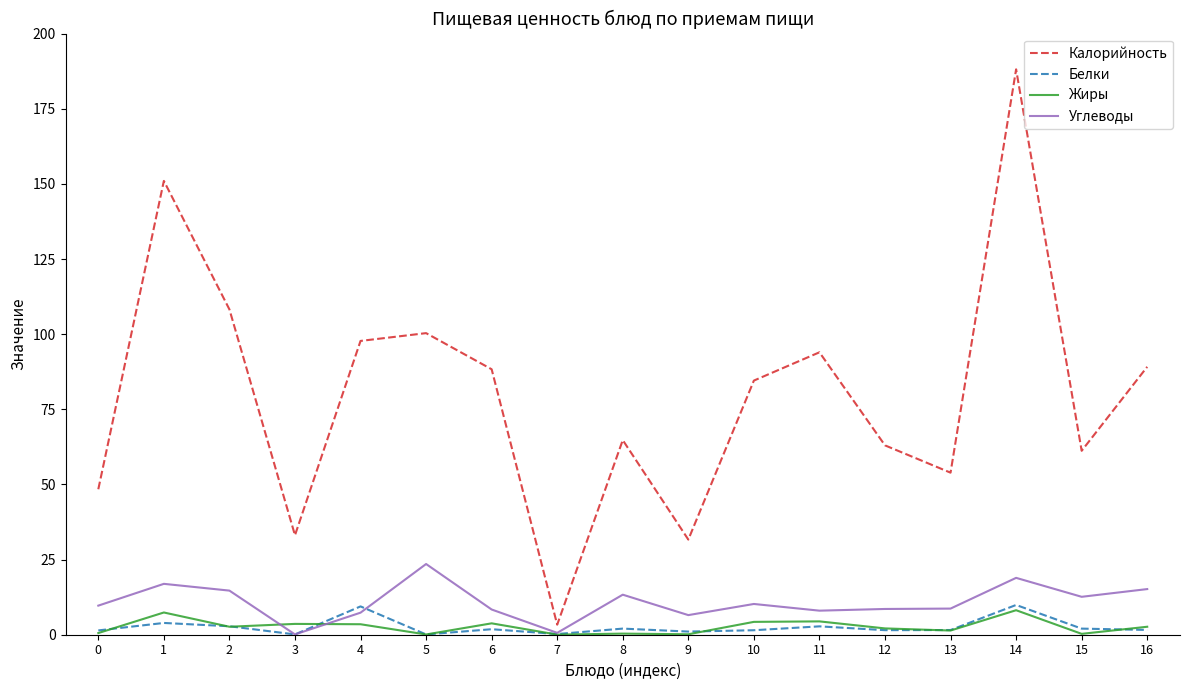

What is the maximum value shown in the chart?

188.1